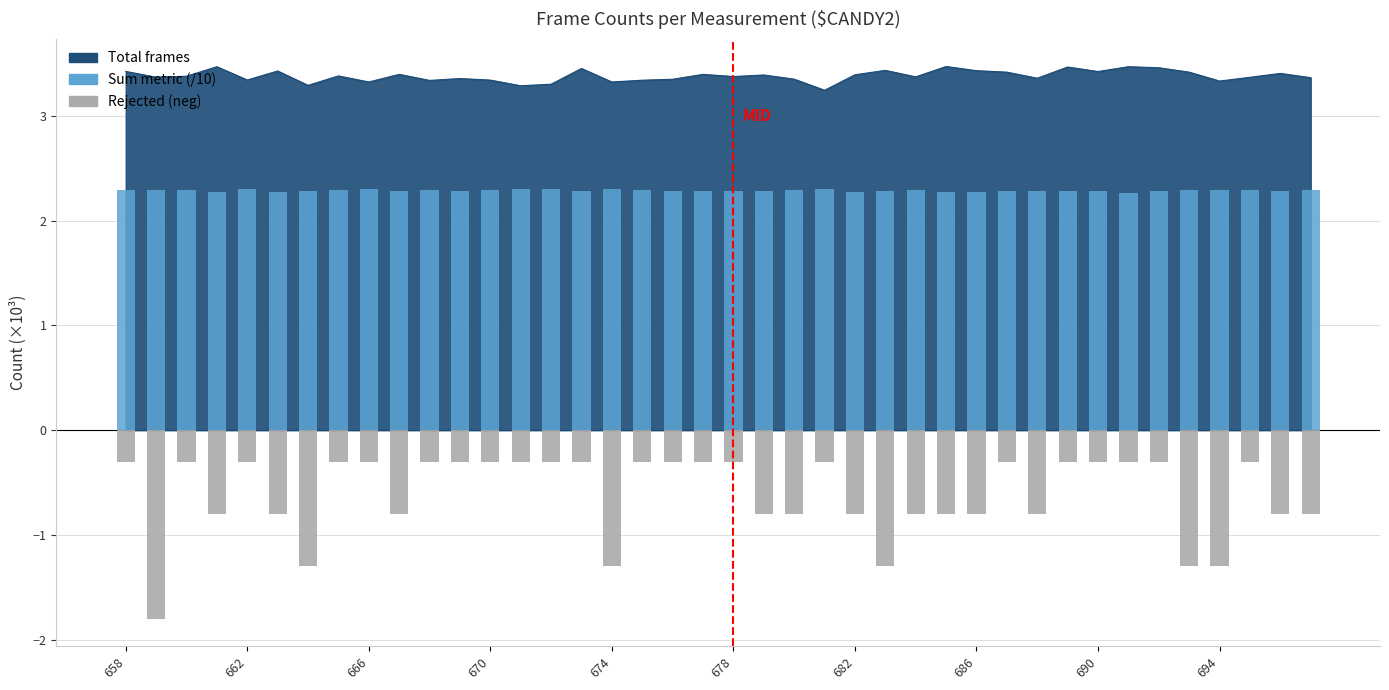

The value of Rejected (neg) at 694 is -0.5. True or false?

False